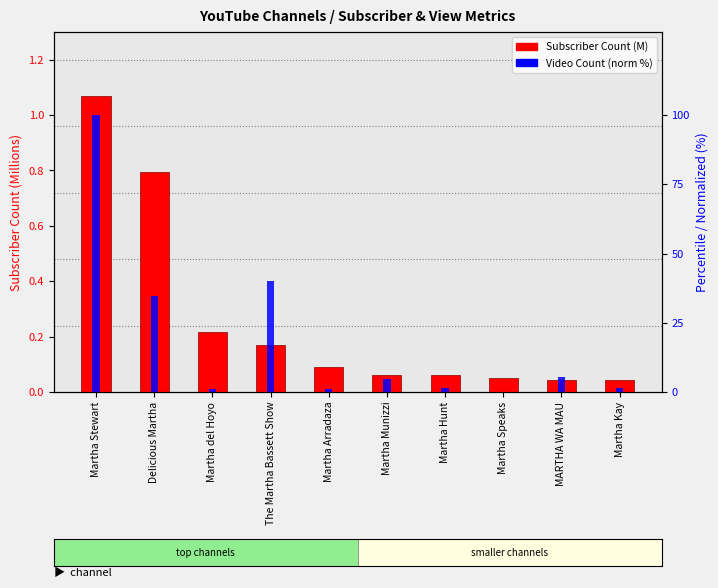

At how many categories does at least one series exceed 48?

1